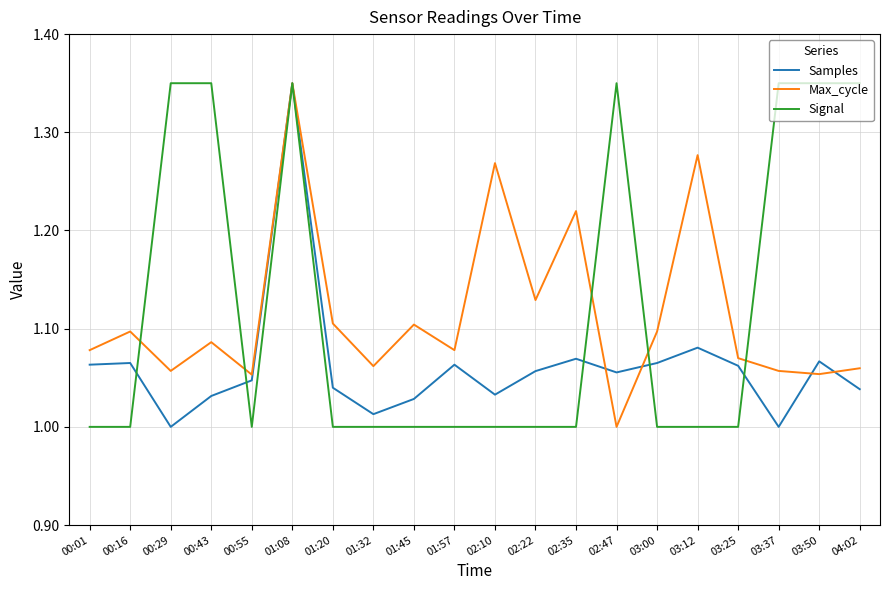

True or false: Signal has a value of 0.3 at 01:57.

False